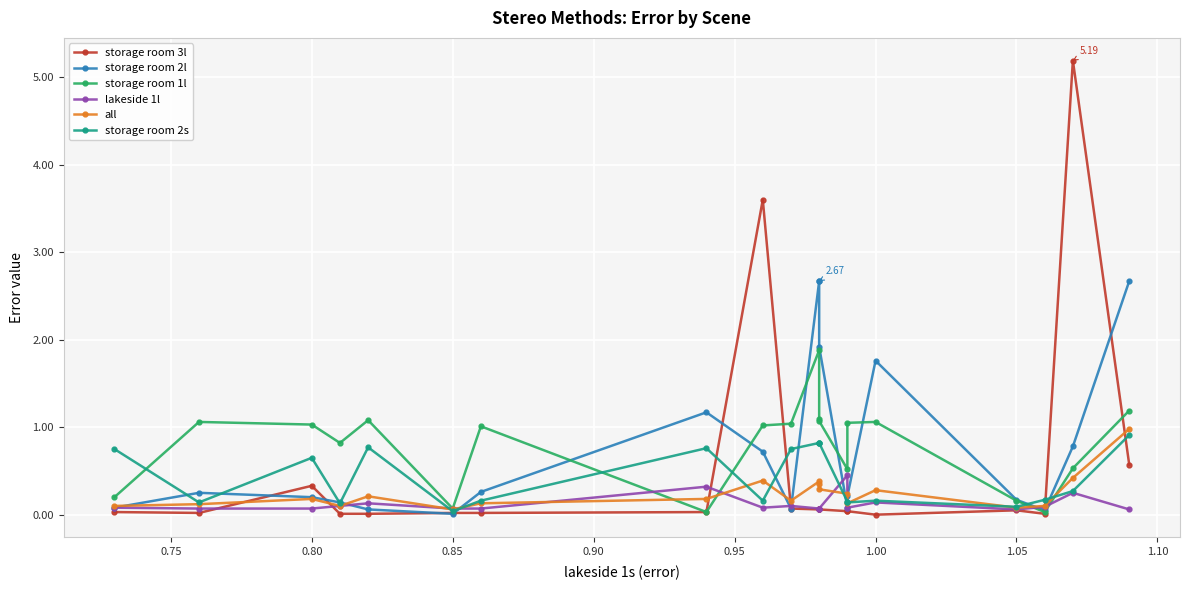

Does the chart display data point markers on the line(s)?

Yes